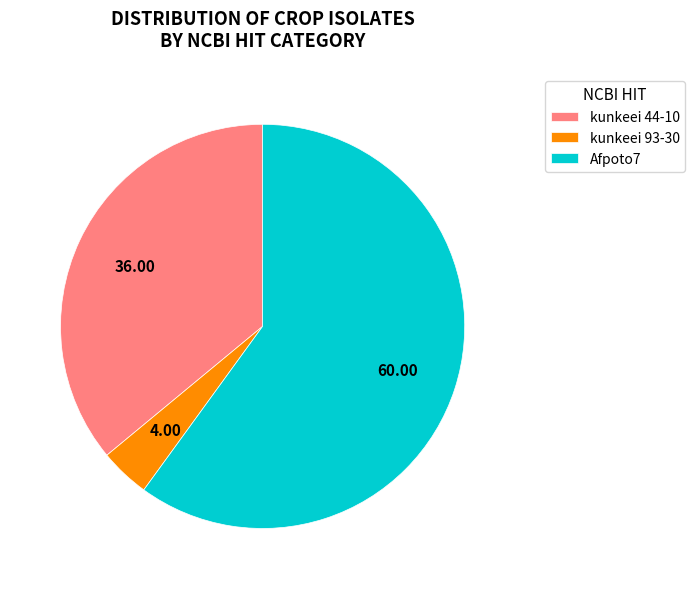

What is the ratio of the value at Afpoto7 to the value at kunkeei 93-30?

15.0